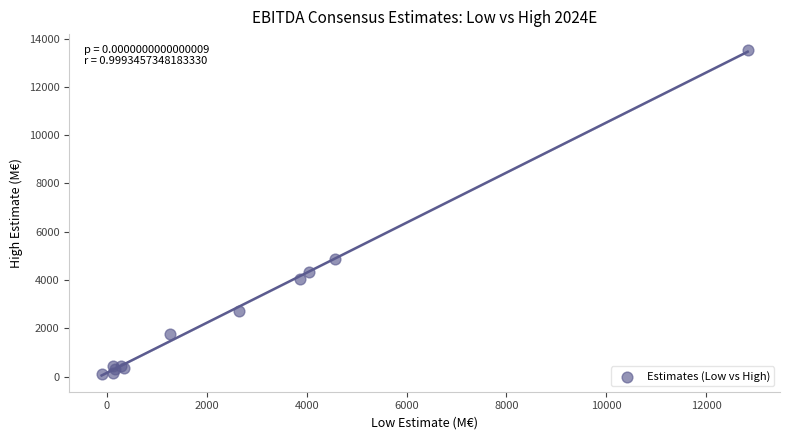

What Y value in the scatter plot is closest to 6816?

4882.0